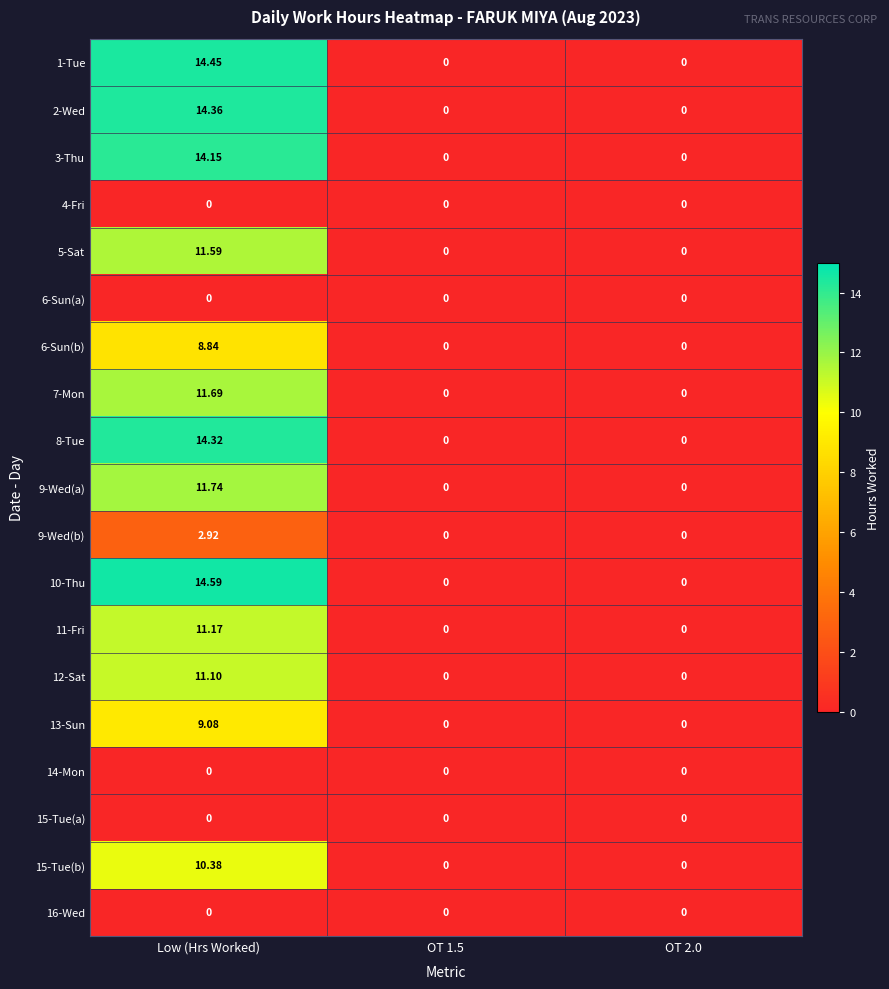

Is the value of 2-Wed at OT 2.0 greater than the value of 13-Sun at Low (Hrs Worked)?

No